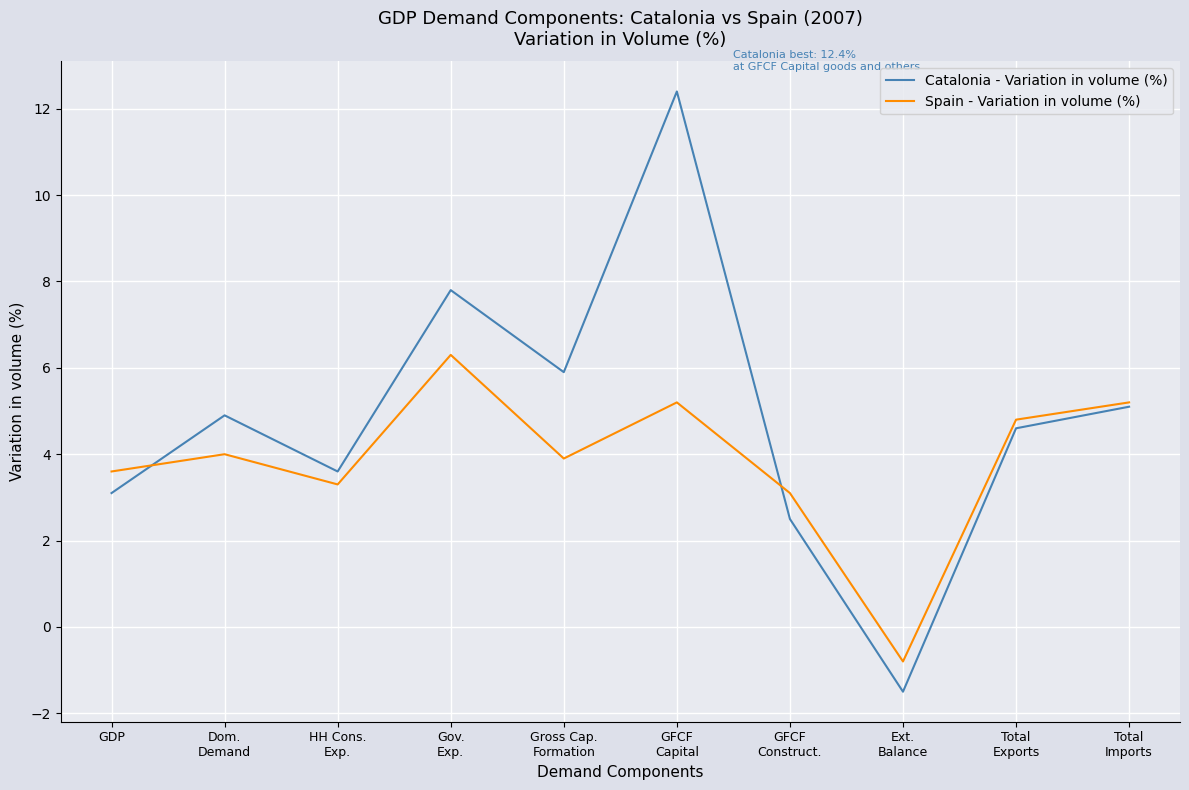

True or false: Catalonia - Variation in volume (%) has a value of 1.0 at Total
Exports.

False